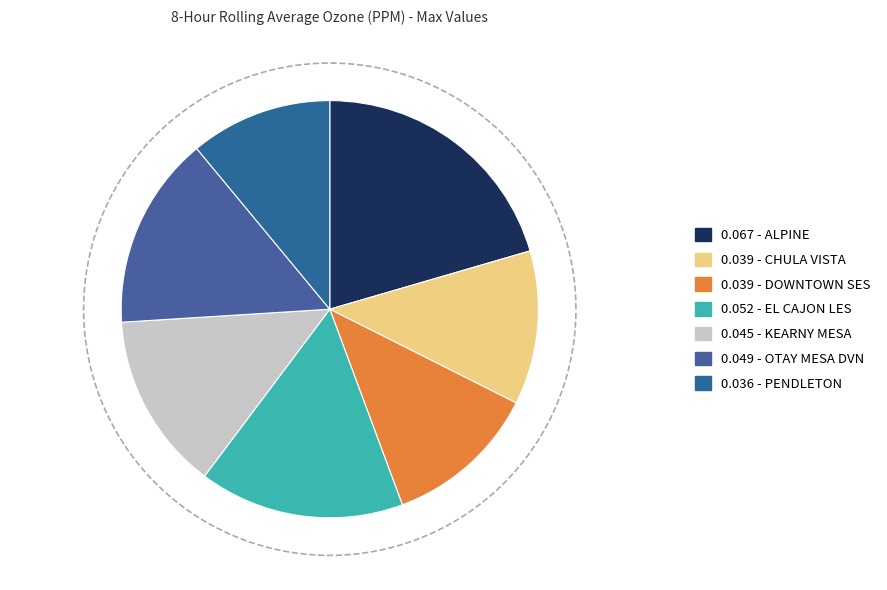

The PENDLETON slice represents 11% of the pie. True or false?

True